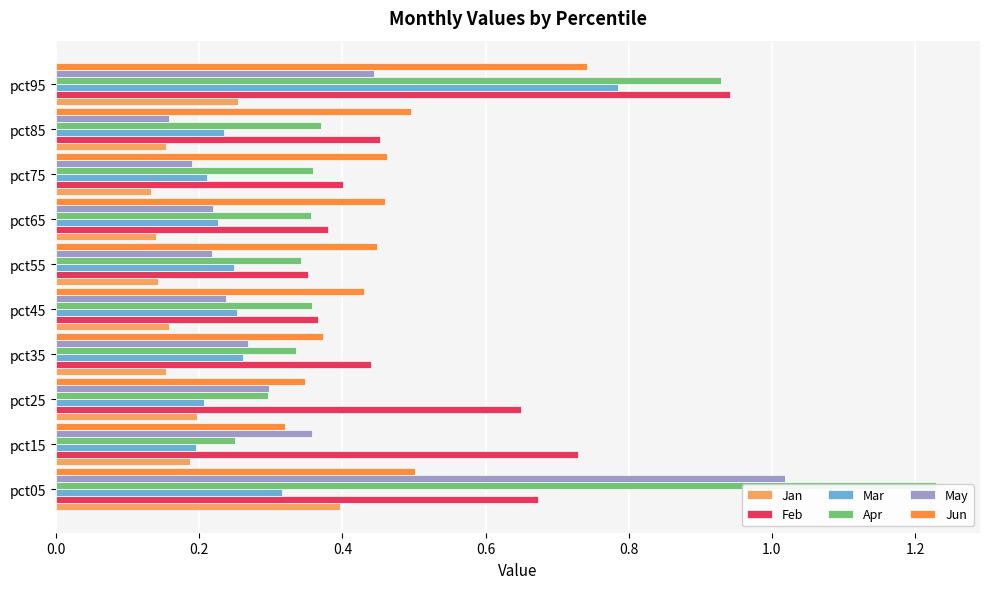

What is the total value across all series at pct35?

1.8